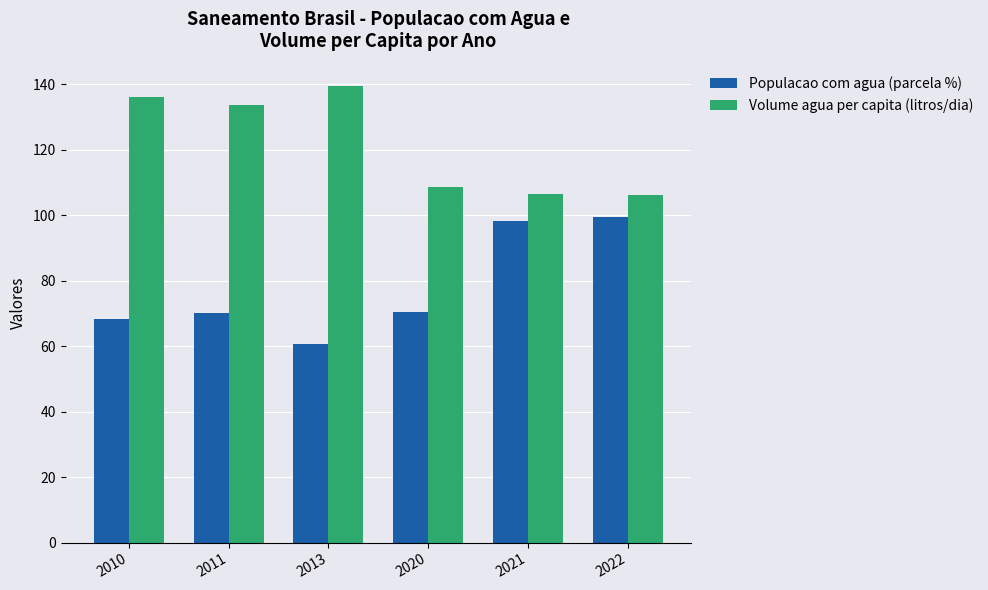

Which category has the highest value across all series?

2013